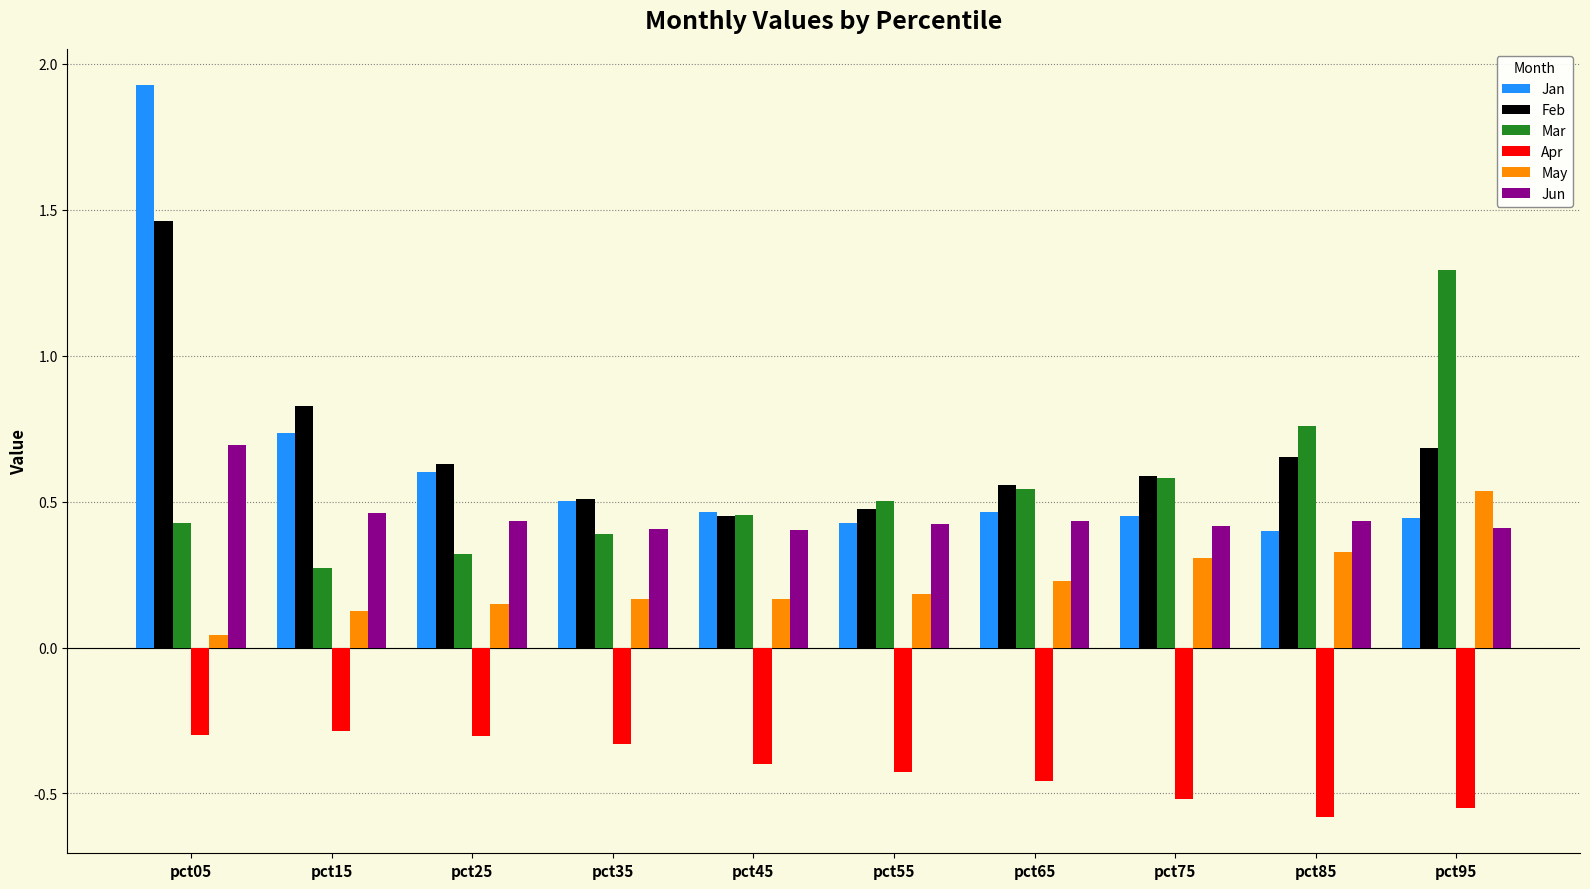

Which series has the widest spread of values?

Jan